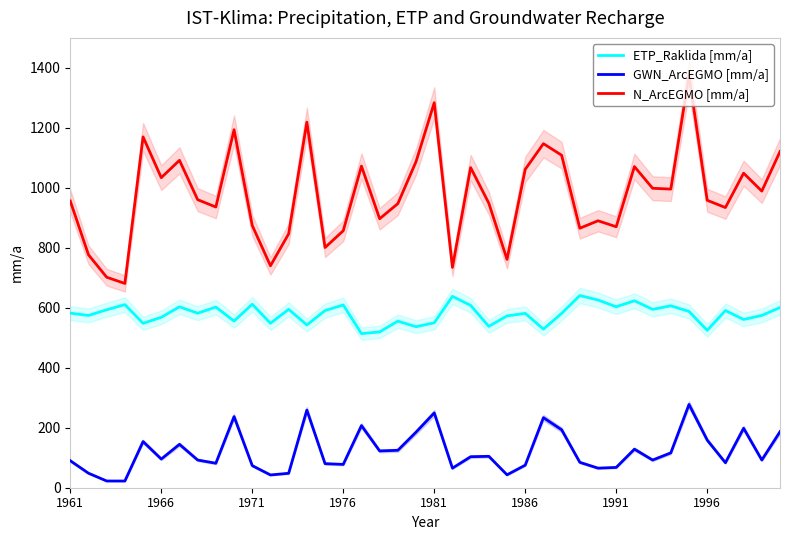

True or false: ETP_Raklida [mm/a] and N_ArcEGMO [mm/a] cross at least once.

False